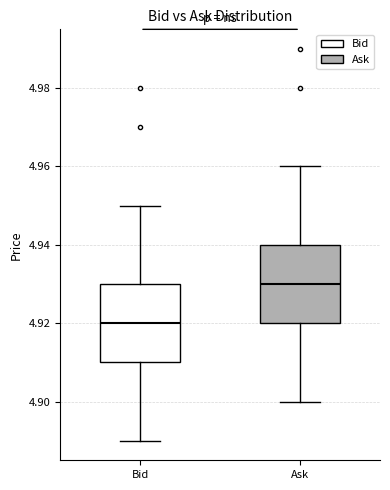

Where is the upper edge of the box for Bid on the y-axis? The values are not printed on the chart, so give them approximately, as read against the axis.

4.93